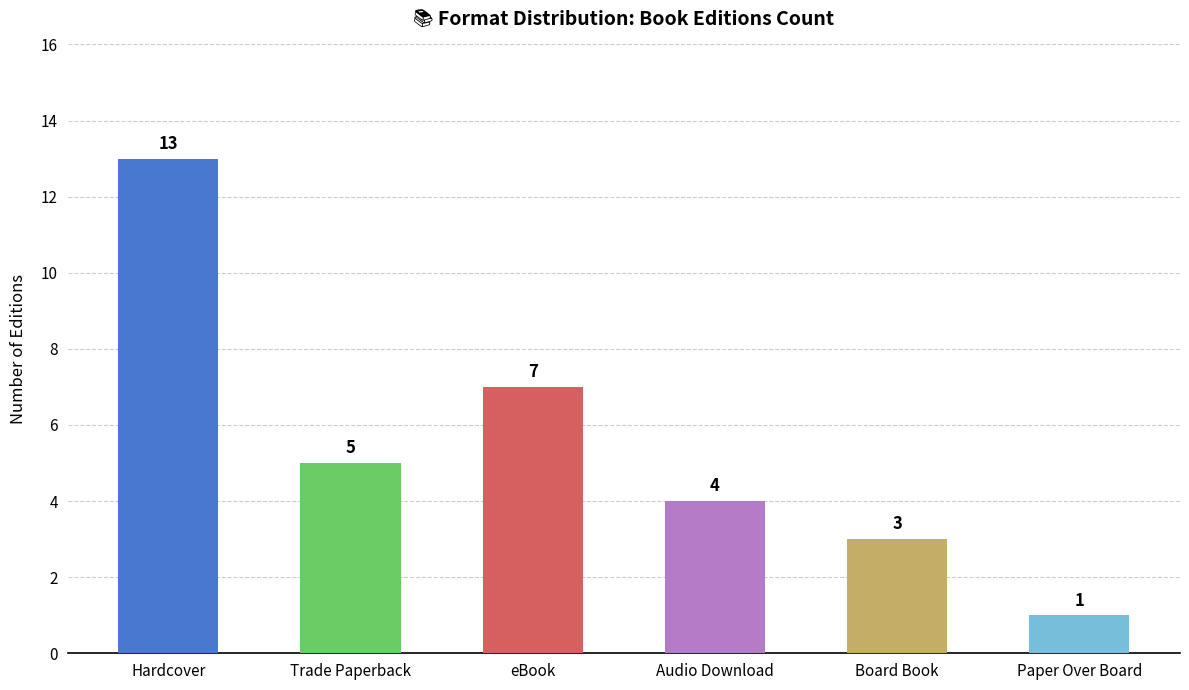

Reading left to right, list all the values displayed in this chart.

Hardcover=13	Trade Paperback=5	eBook=7	Audio Download=4	Board Book=3	Paper Over Board=1